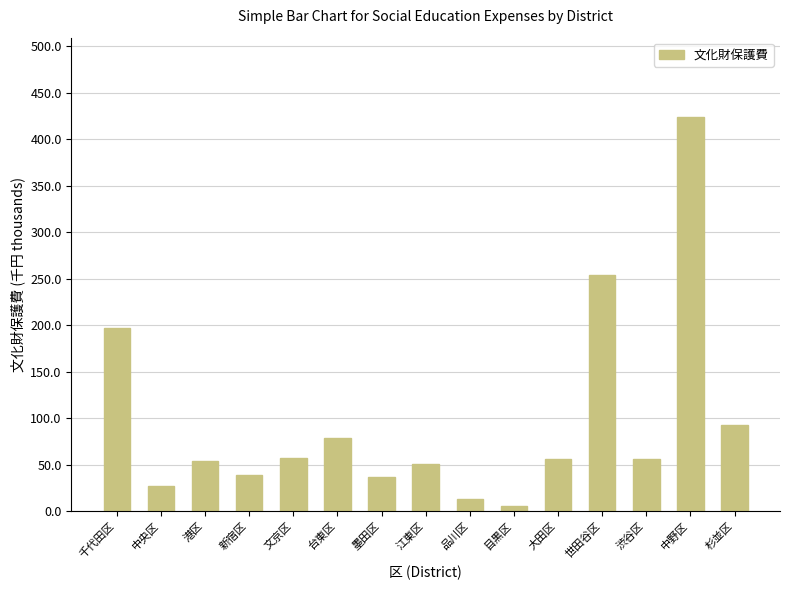

How many bars are there in total?

15